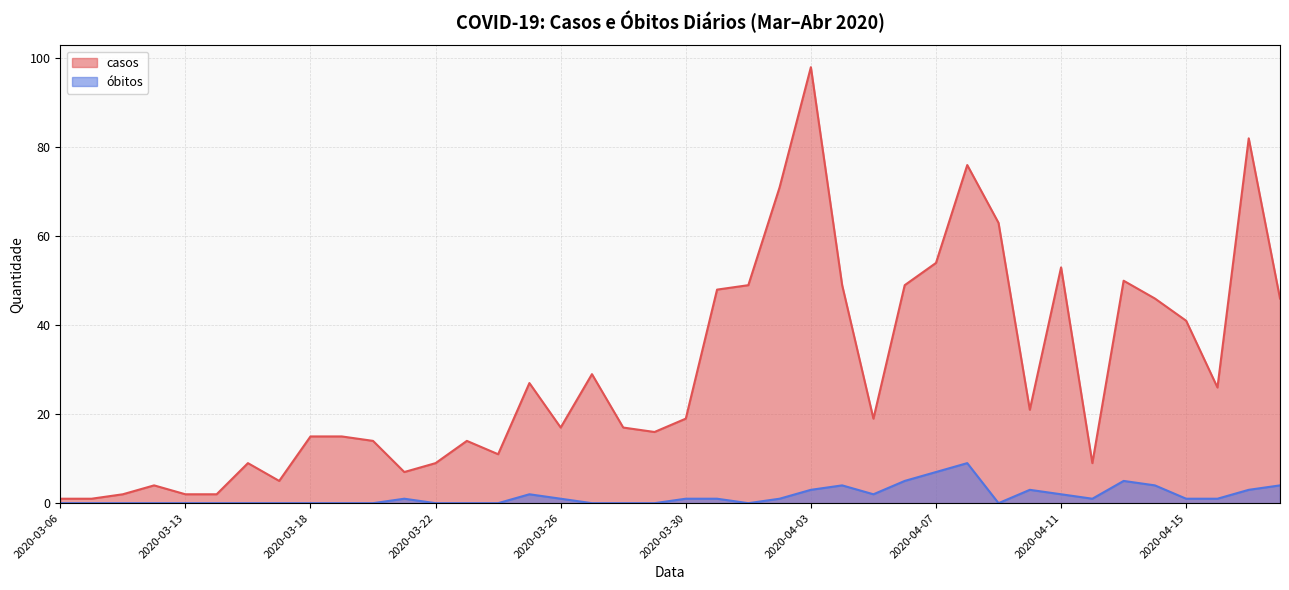

Reading left to right, what are all the values shown in this chart?

casos: 2020-03-06=1	2020-03-08=1	2020-03-11=2	2020-03-12=4	2020-03-13=2	2020-03-14=2	2020-03-16=9	2020-03-17=5	2020-03-18=15	2020-03-19=15	2020-03-20=14	2020-03-21=7	2020-03-22=9	2020-03-23=14	2020-03-24=11	2020-03-25=27	2020-03-26=17	2020-03-27=29	2020-03-28=17	2020-03-29=16	2020-03-30=19	2020-03-31=48	2020-04-01=49	2020-04-02=71	2020-04-03=98	2020-04-04=49	2020-04-05=19	2020-04-06=49	2020-04-07=54	2020-04-08=76	2020-04-09=63	2020-04-10=21	2020-04-11=53	2020-04-12=9	2020-04-13=50	2020-04-14=46	2020-04-15=41	2020-04-16=26	2020-04-17=82	2020-04-18=46
óbitos: 2020-03-06=0	2020-03-08=0	2020-03-11=0	2020-03-12=0	2020-03-13=0	2020-03-14=0	2020-03-16=0	2020-03-17=0	2020-03-18=0	2020-03-19=0	2020-03-20=0	2020-03-21=1	2020-03-22=0	2020-03-23=0	2020-03-24=0	2020-03-25=2	2020-03-26=1	2020-03-27=0	2020-03-28=0	2020-03-29=0	2020-03-30=1	2020-03-31=1	2020-04-01=0	2020-04-02=1	2020-04-03=3	2020-04-04=4	2020-04-05=2	2020-04-06=5	2020-04-07=7	2020-04-08=9	2020-04-09=0	2020-04-10=3	2020-04-11=2	2020-04-12=1	2020-04-13=5	2020-04-14=4	2020-04-15=1	2020-04-16=1	2020-04-17=3	2020-04-18=4